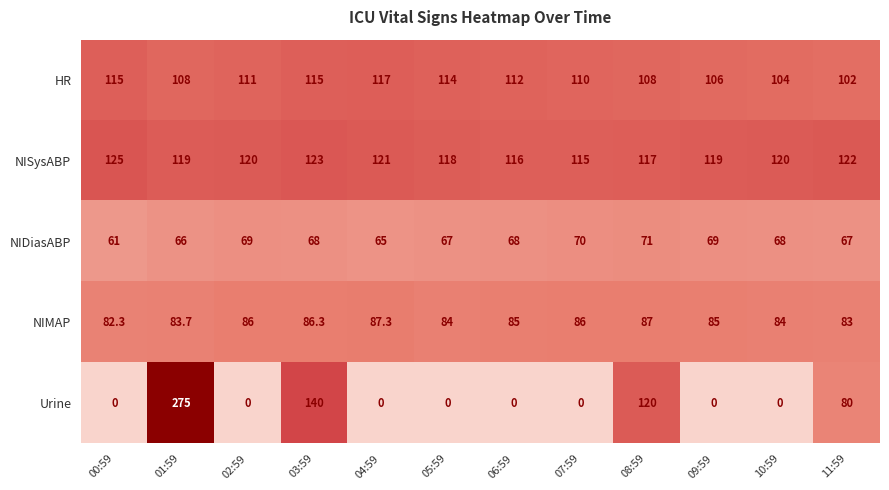

At which label does HR first exceed 111?

00:59